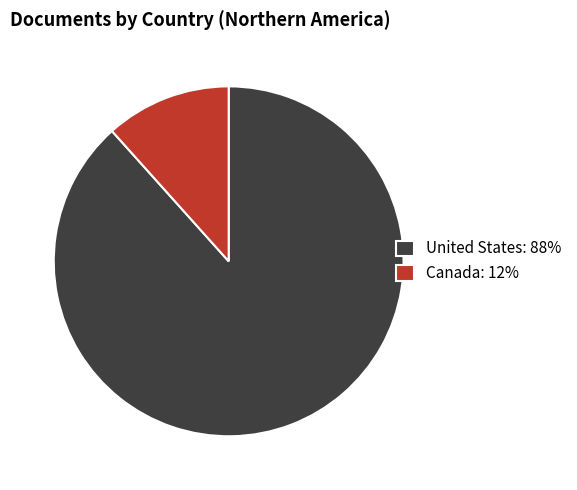

Between Canada: 12% and United States: 88%, which is larger?

United States: 88%